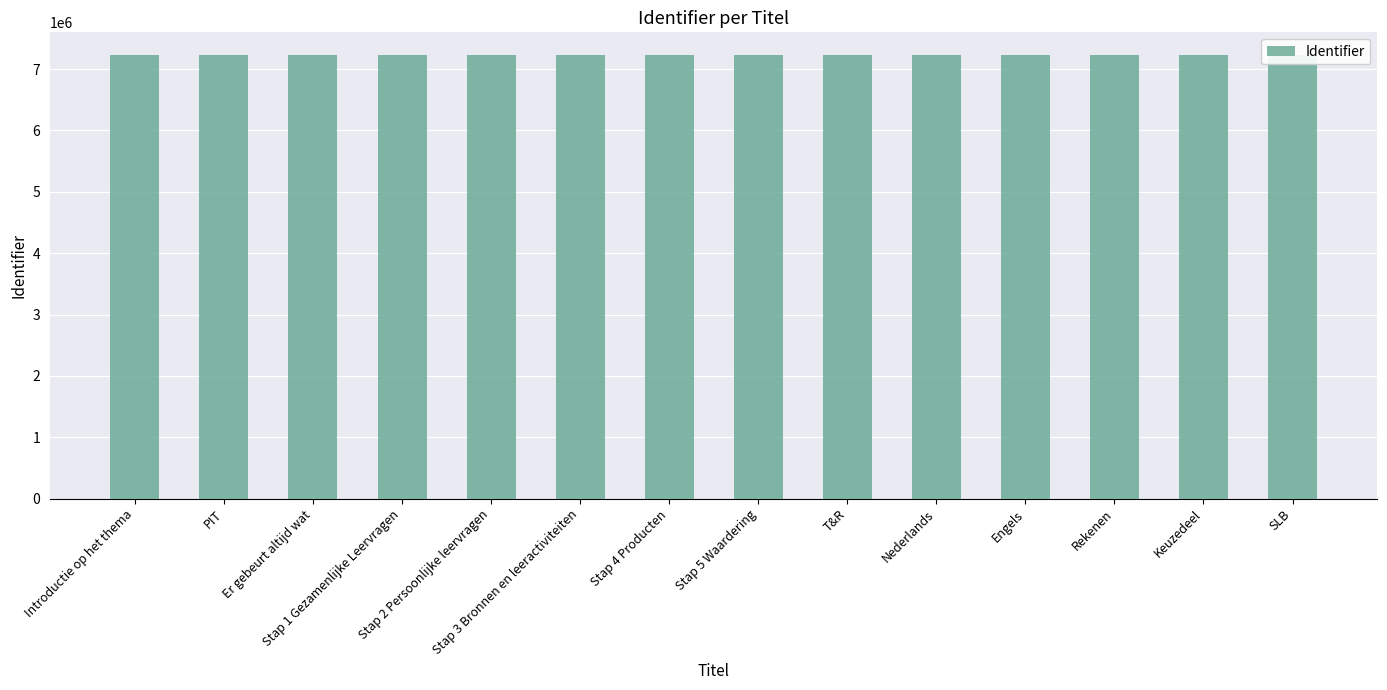

Rank the categories by value from highest to lowest.

SLB, Keuzedeel, Rekenen, Engels, Nederlands, T&R, Stap 5 Waardering, Stap 4 Producten, Stap 3 Bronnen en leeractiviteiten, Stap 2 Persoonlijke leervragen, Stap 1 Gezamenlijke Leervragen, Er gebeurt altijd wat, PIT, Introductie op het thema